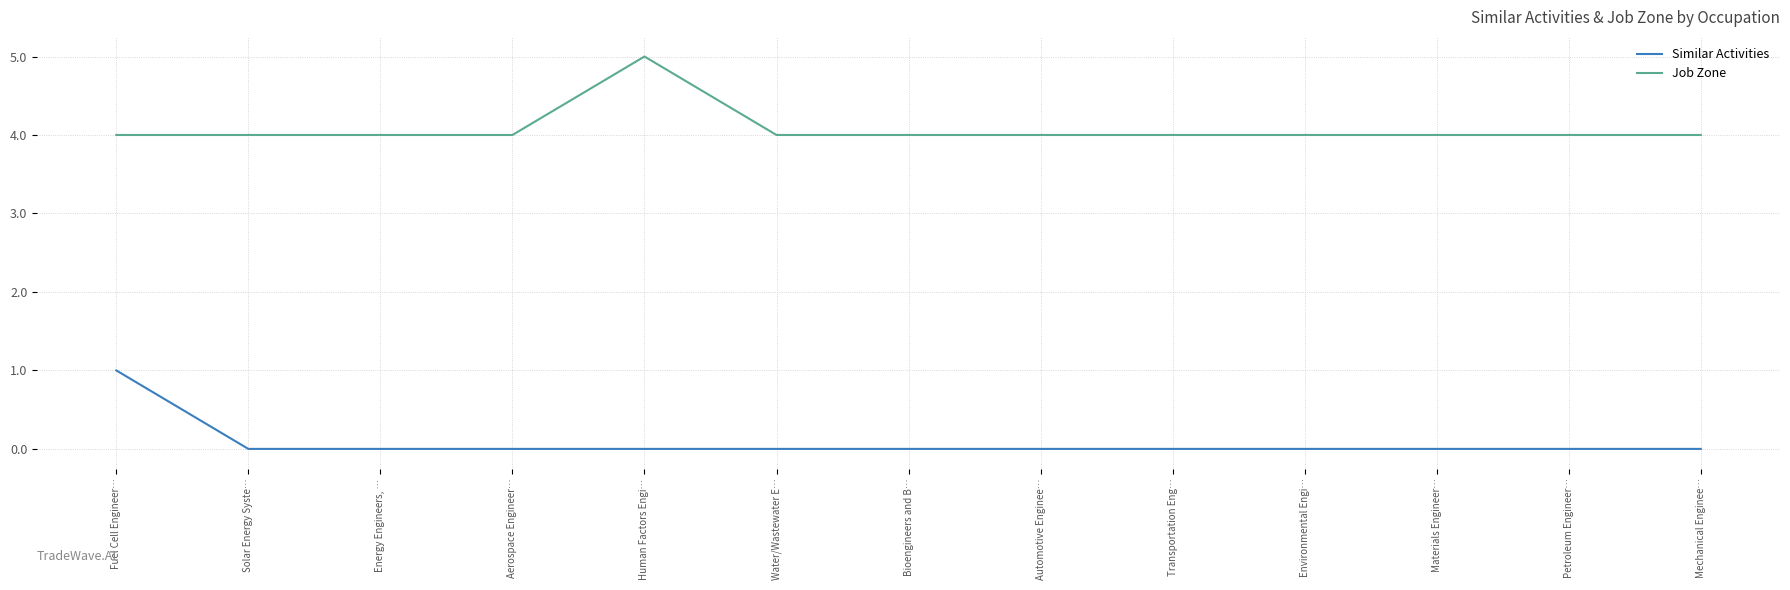

True or false: Job Zone and Similar Activities cross at least once.

False